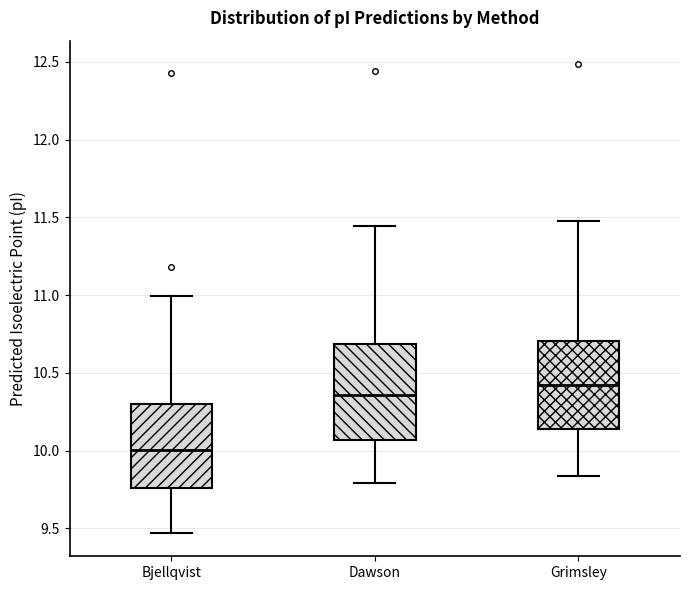

Reading left to right, read every box against the y-axis: the position of its median line, the range the box covers, and the ends of its whiskers. The values are not printed on the chart, so give them approximately, as read against the axis.

Bjellqvist: median 10.00, box 9.75 to 10.30, whiskers 9.45 to 11.00
Dawson: median 10.35, box 10.05 to 10.70, whiskers 9.80 to 11.45
Grimsley: median 10.40, box 10.15 to 10.70, whiskers 9.85 to 11.50